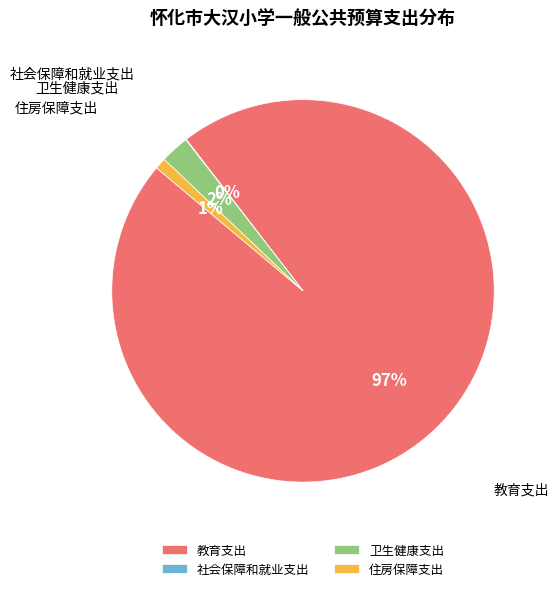

What is the largest slice in the pie chart?

教育支出